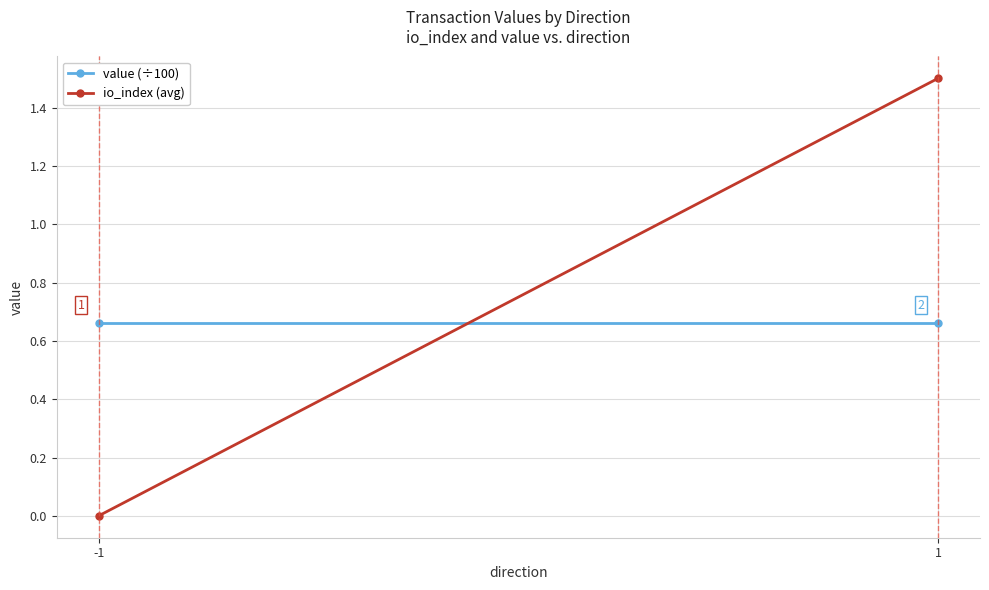

What is the approximate value of io_index (avg) at 1?

1.5